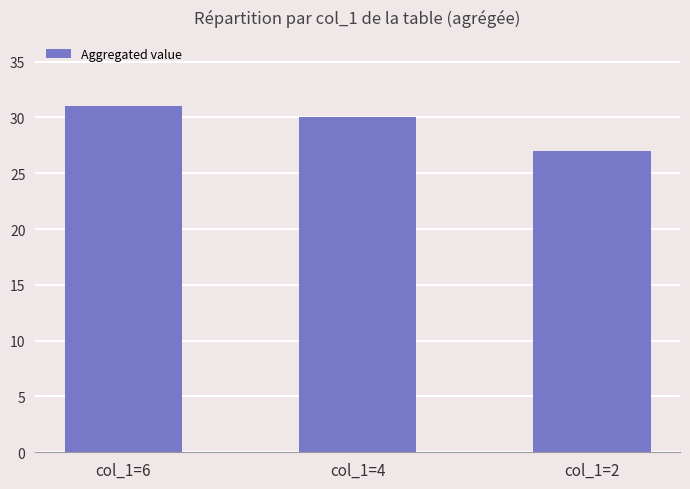

Does the chart contain any negative values?

No